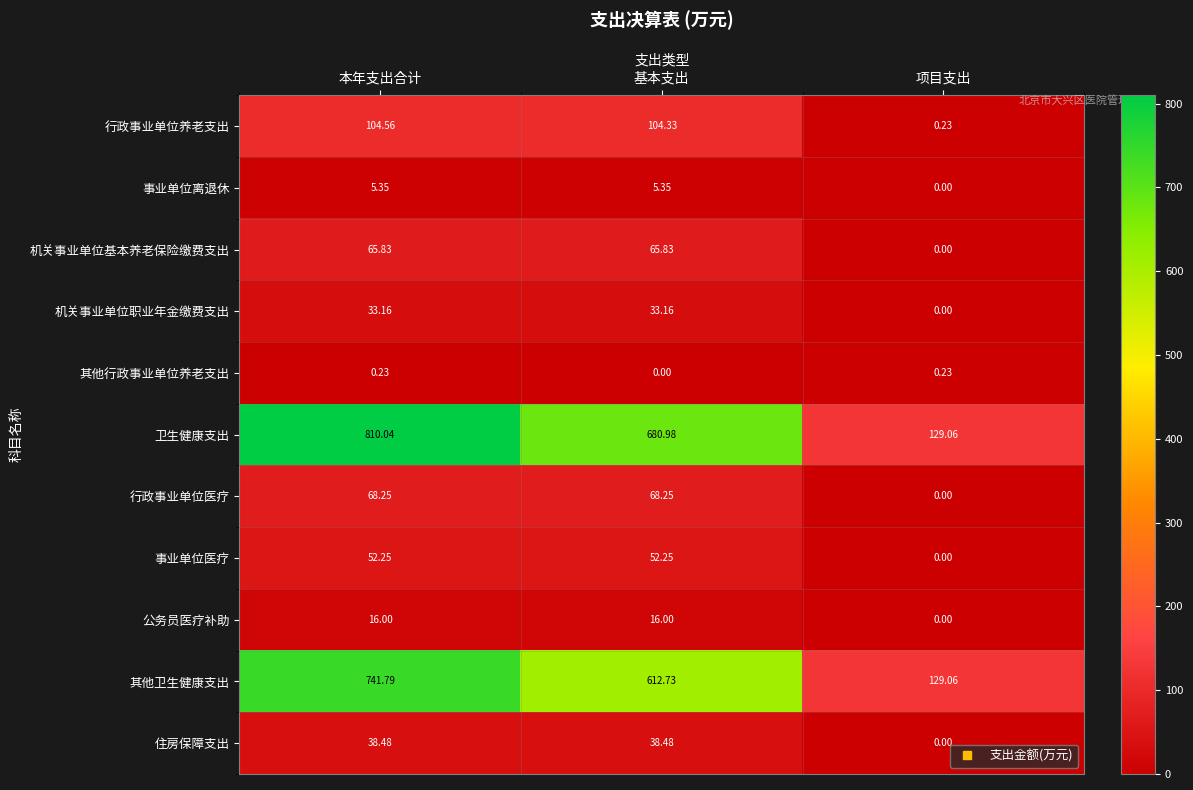

Which series has the largest range (max minus min)?

卫生健康支出